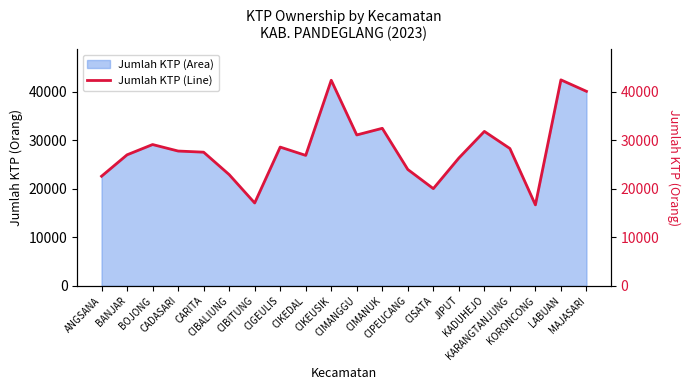

What is the maximum value shown in the chart?

42411